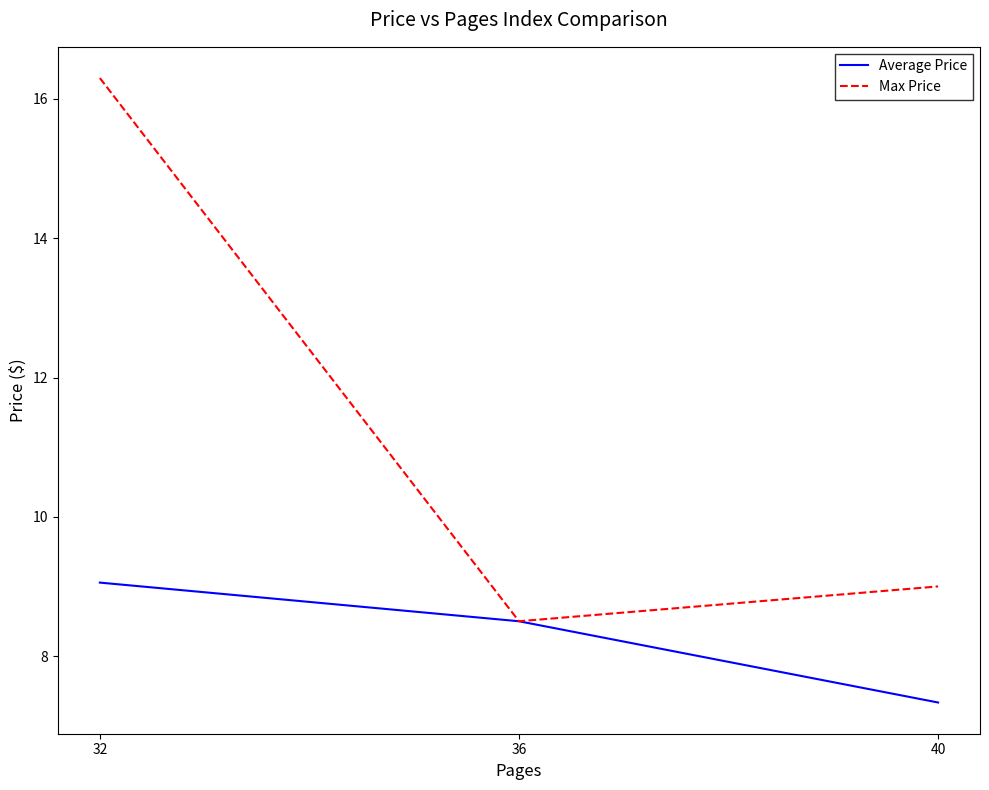

At which label does Average Price first exceed 8?

32